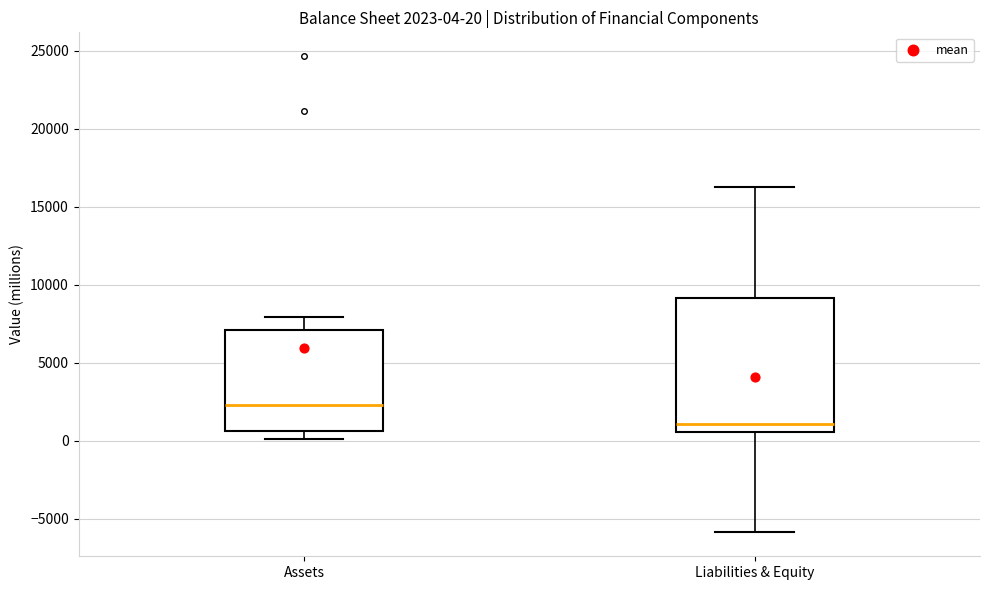

Comparing the boxes themselves (not the whiskers), which one is the tallest?

Liabilities & Equity